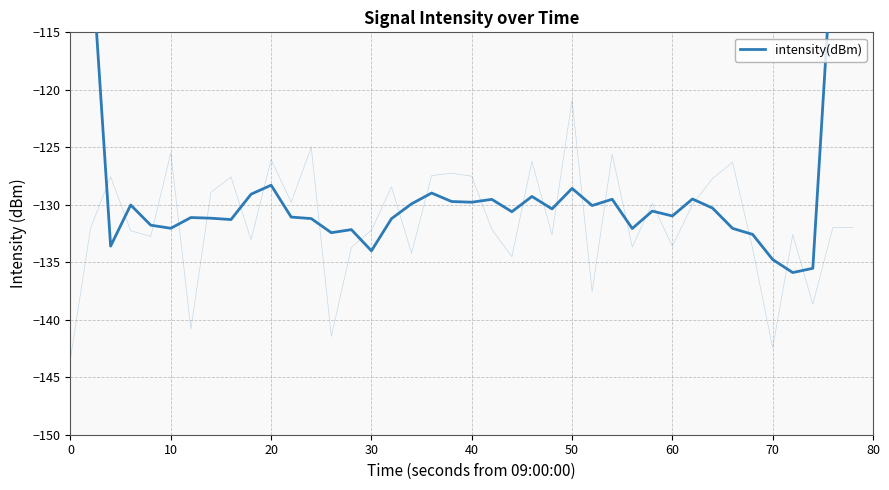

Does the chart have visible grid lines?

Yes